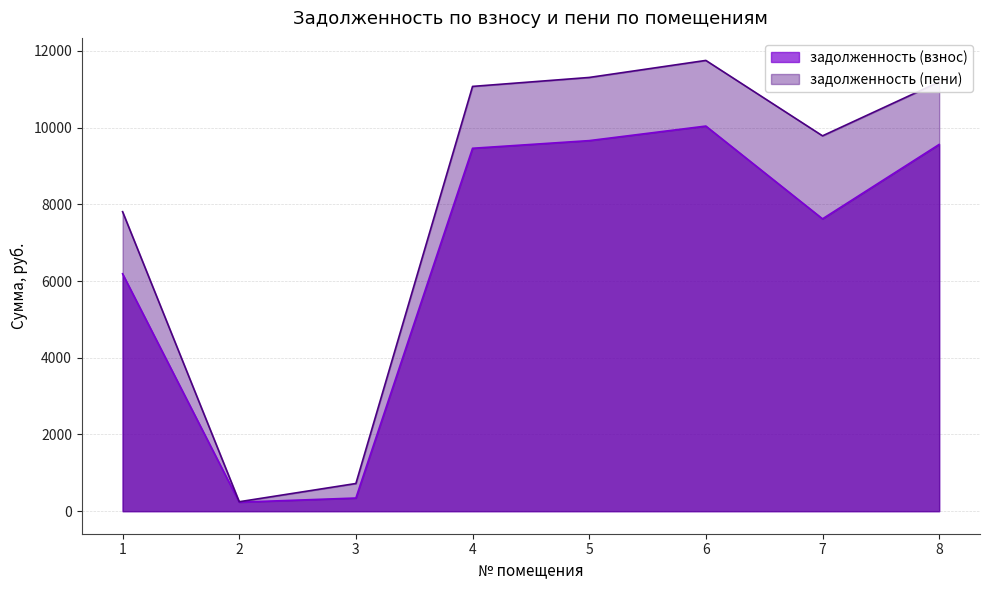

What is the difference between the highest and lowest values at 8?

1629.5